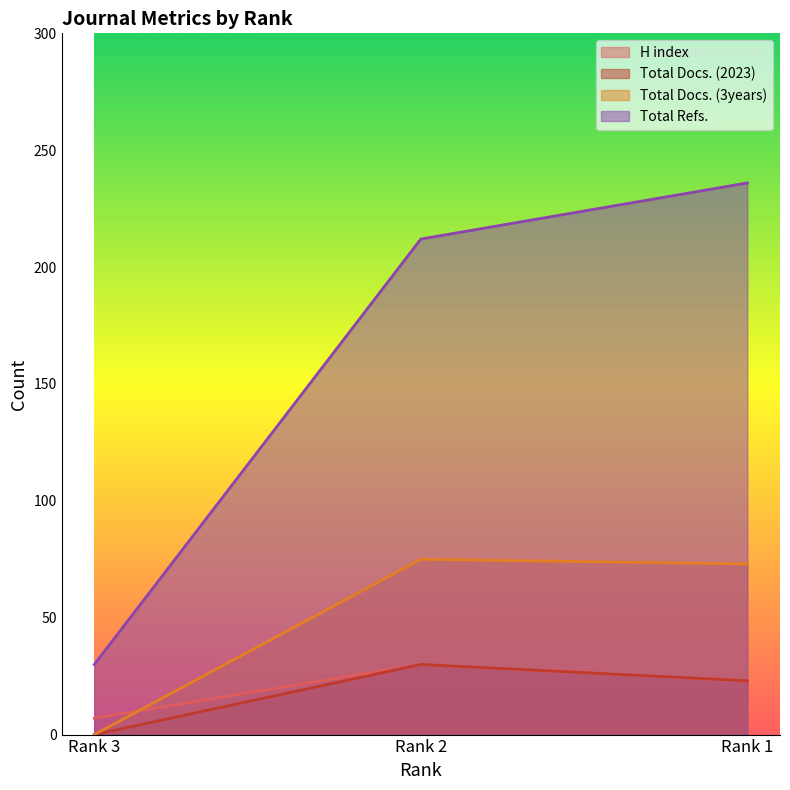

What are all the series names shown in the legend?

H index, Total Docs. (2023), Total Docs. (3years), Total Refs.